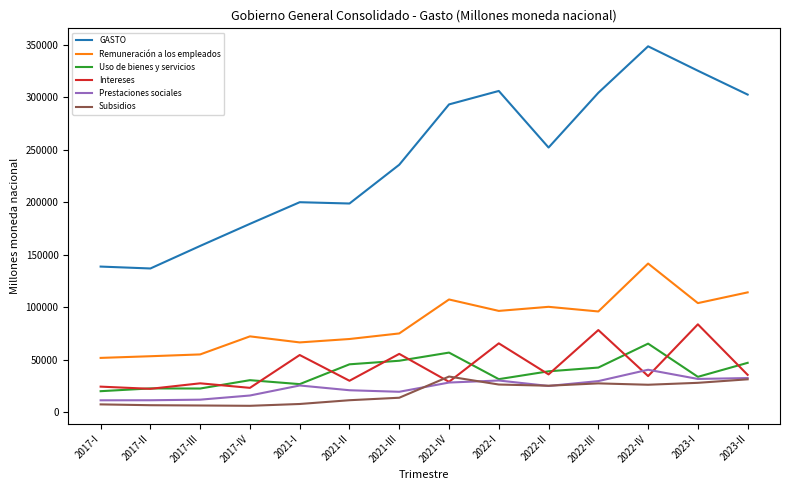

Count the number of data series in this chart.

6